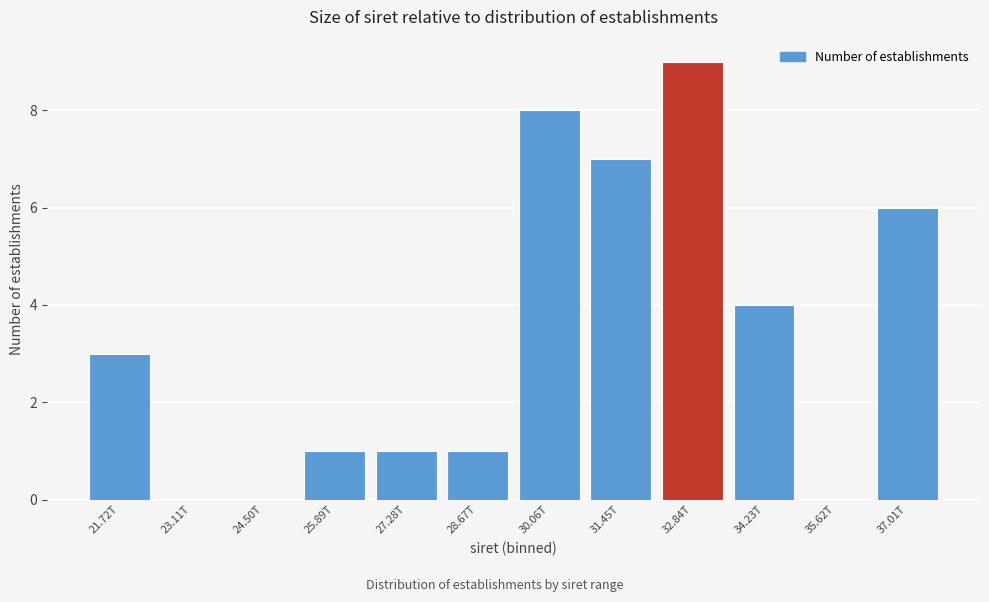

Reading left to right, what are all the values shown in this chart?

21.72T=3	23.11T=0	24.50T=0	25.89T=1	27.28T=1	28.67T=1	30.06T=8	31.45T=7	32.84T=9	34.23T=4	35.62T=0	37.01T=6